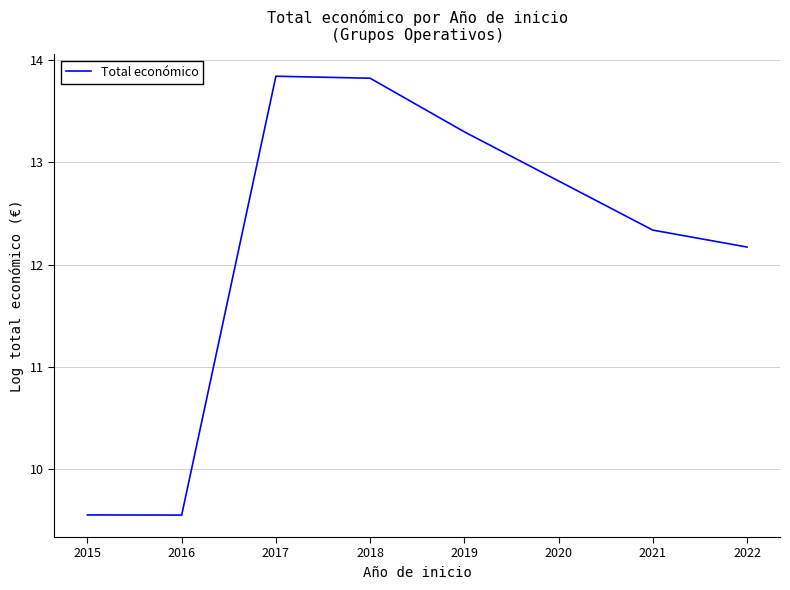

Where is the first local minimum?

2016